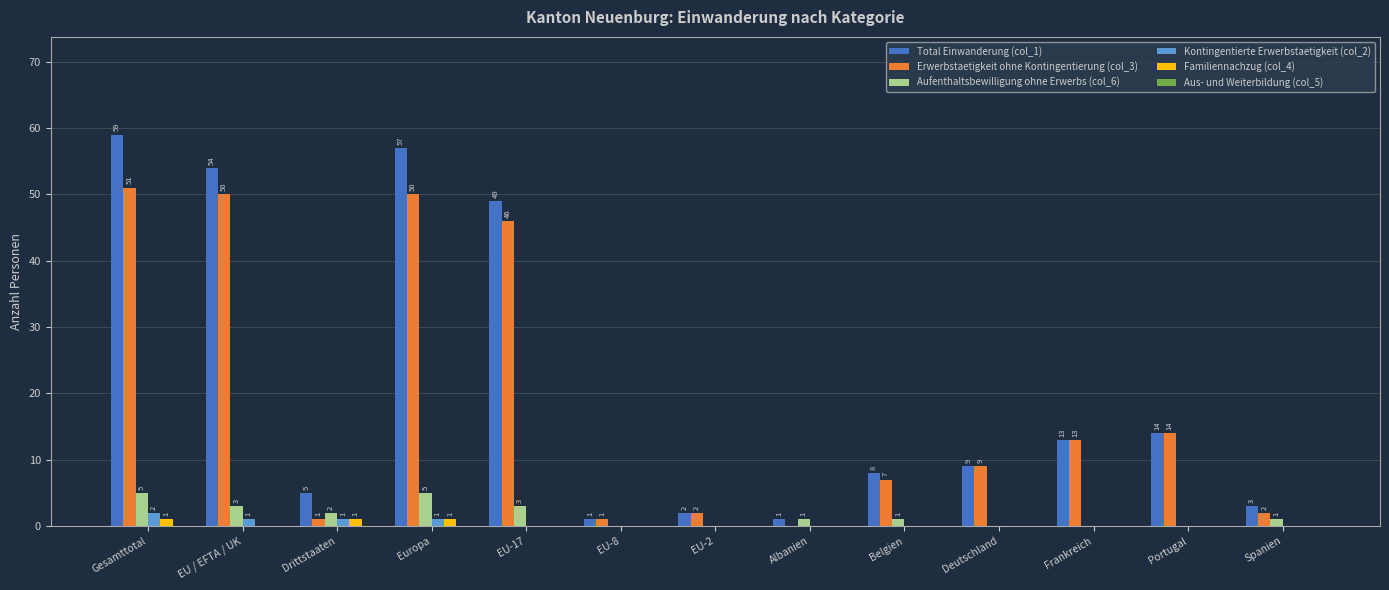

Are the bars horizontal?

No